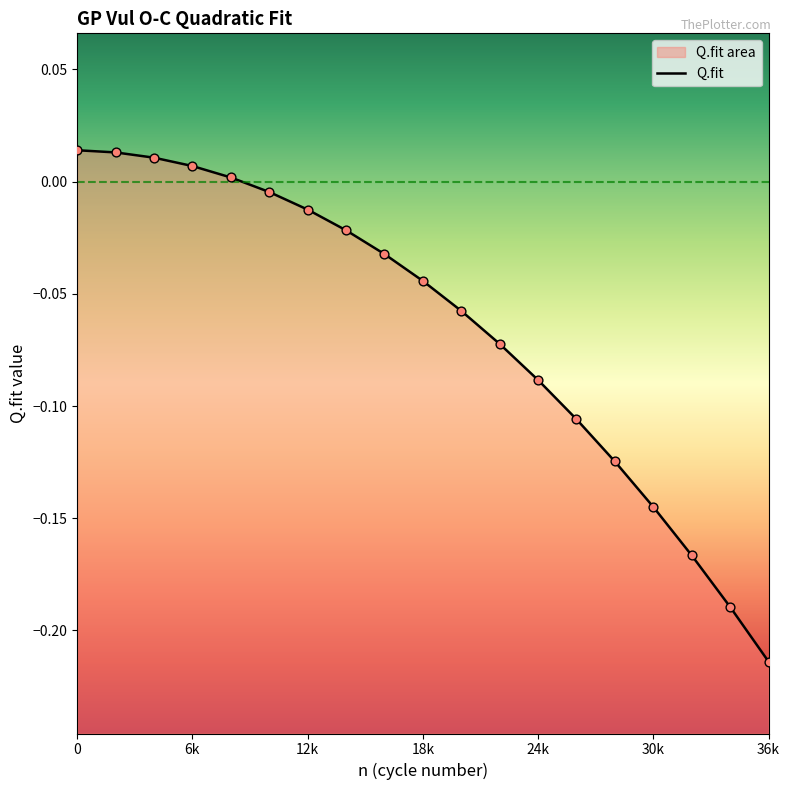

What is the change in value from 10000 to 36000?

-0.2